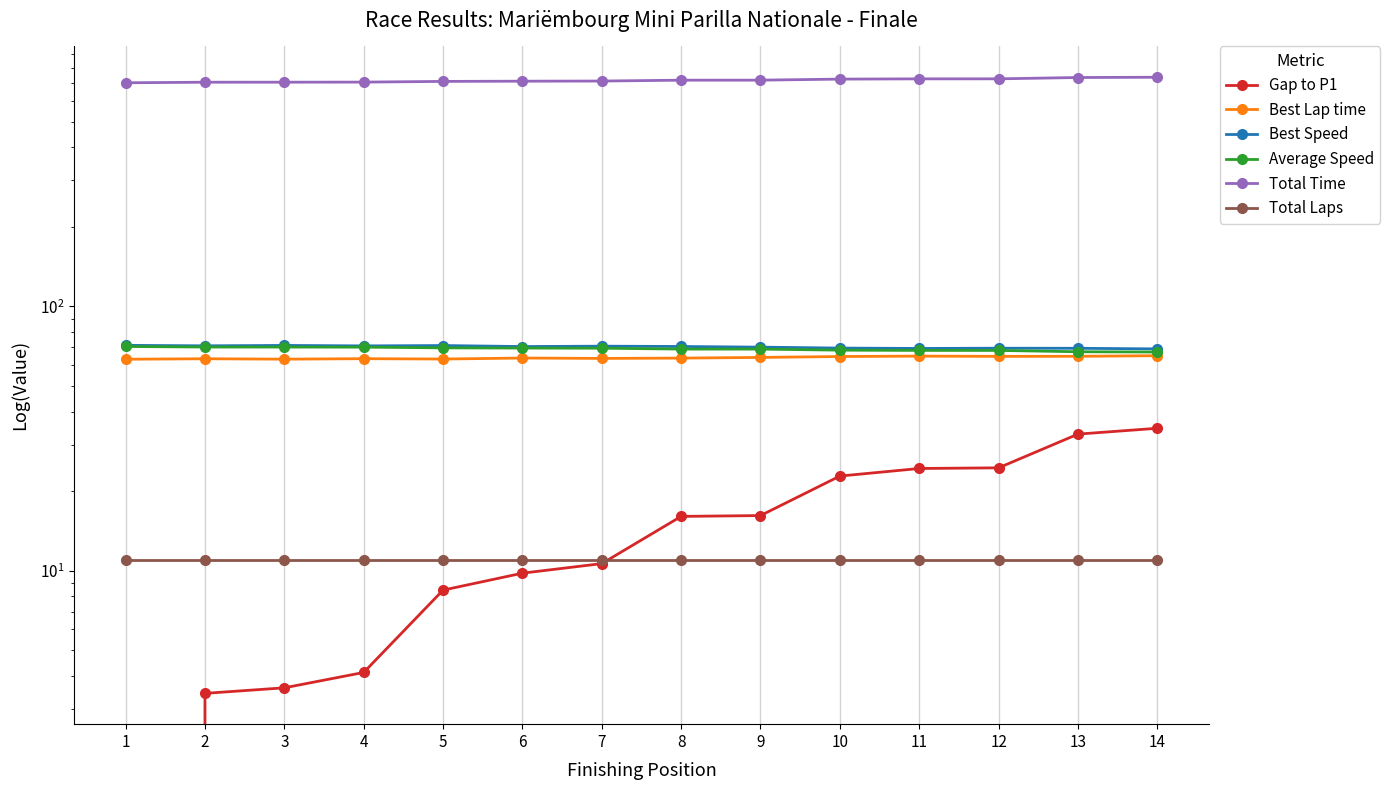

Which category has the lowest value in the Total Laps series?

1